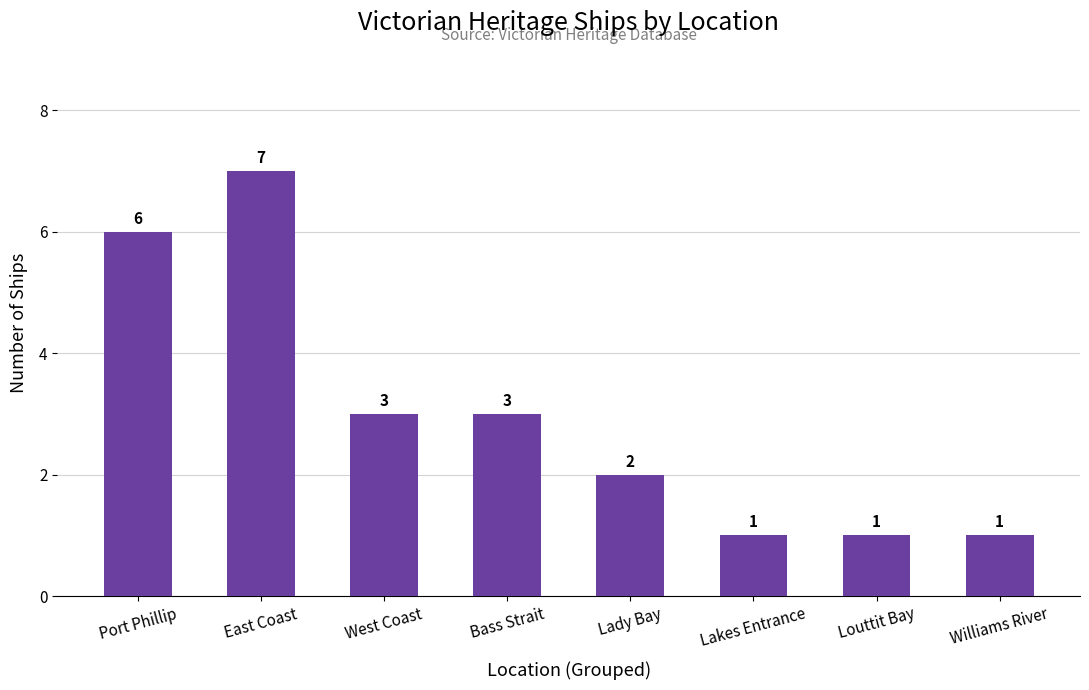

Reading right to left, list all the values displayed in this chart.

Williams River=1	Louttit Bay=1	Lakes Entrance=1	Lady Bay=2	Bass Strait=3	West Coast=3	East Coast=7	Port Phillip=6